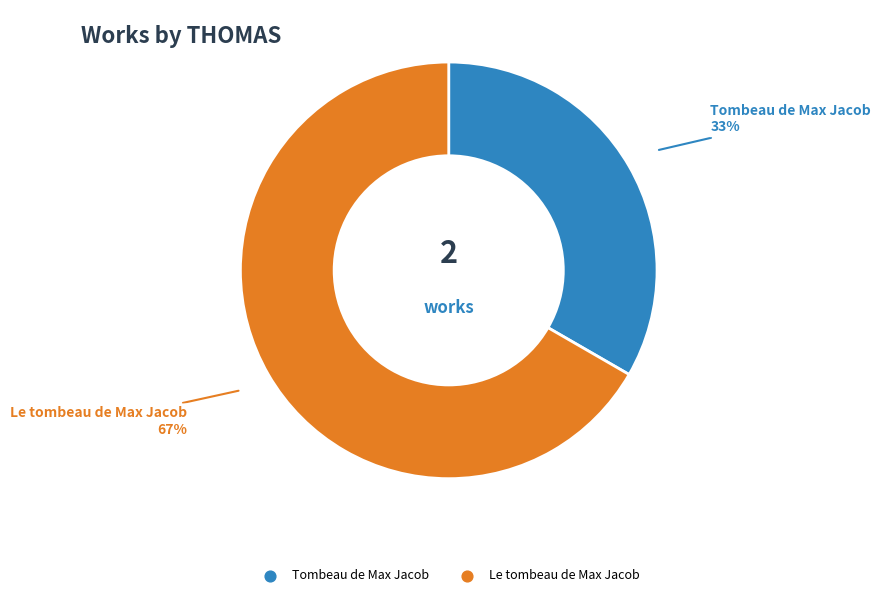

Which category has the smallest portion of the pie?

Tombeau de Max Jacob